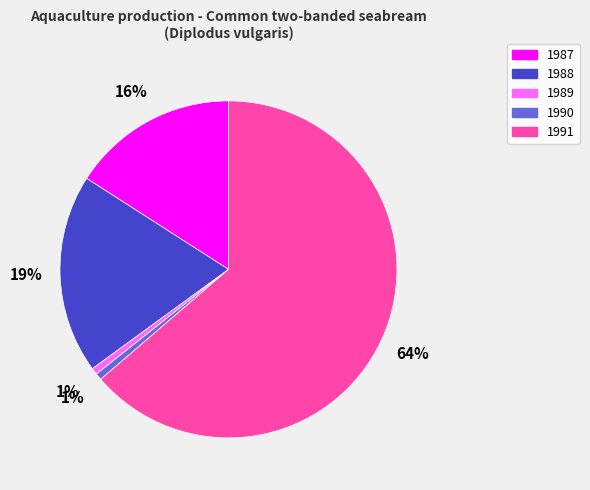

Which category has the biggest portion of the pie?

1991